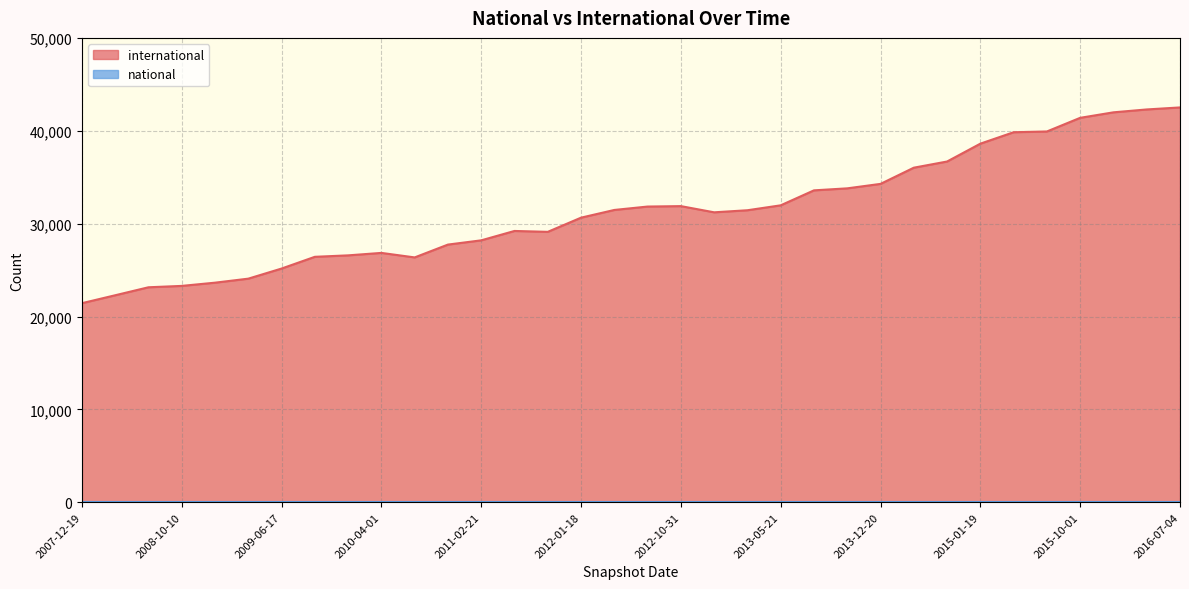

True or false: national and international cross at least once.

False